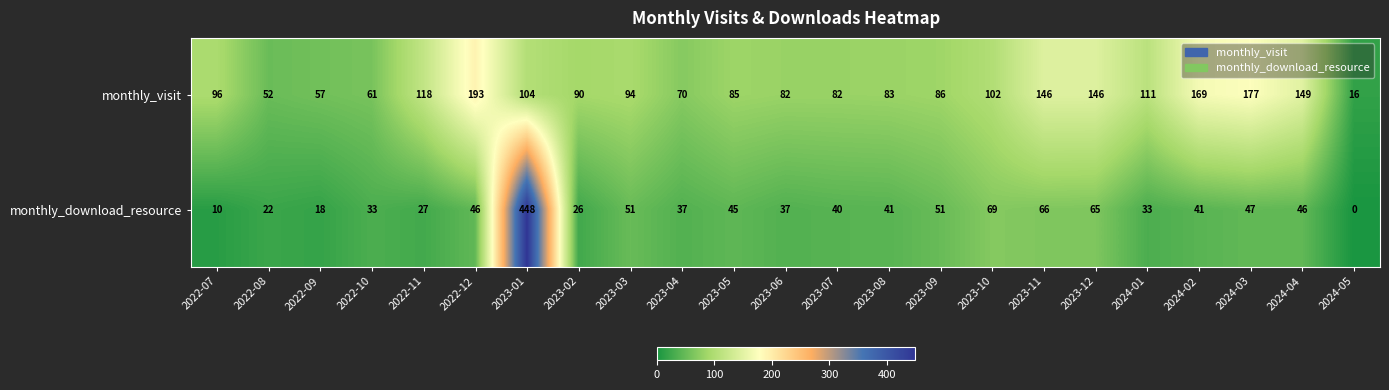

What is the difference between the highest and lowest values at 2024-04?

103